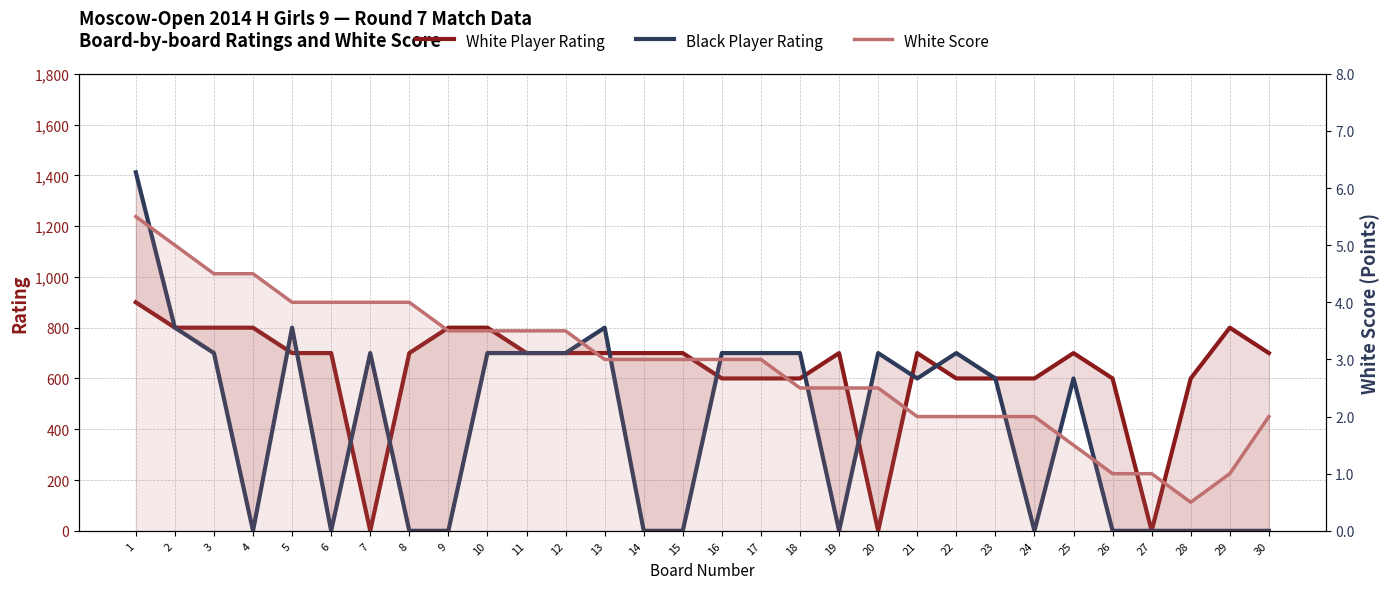

What is the value of the White Score point at the 27th from the left?

1.0